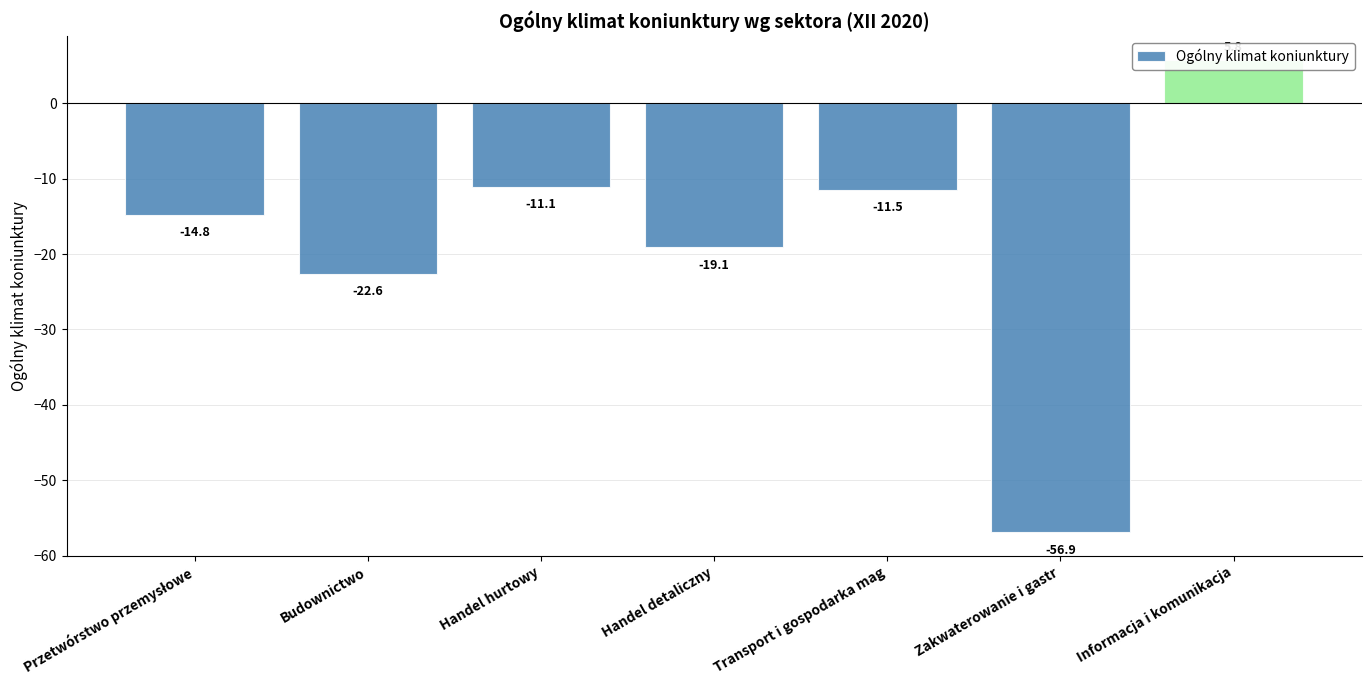

How many bars are there in total?

7